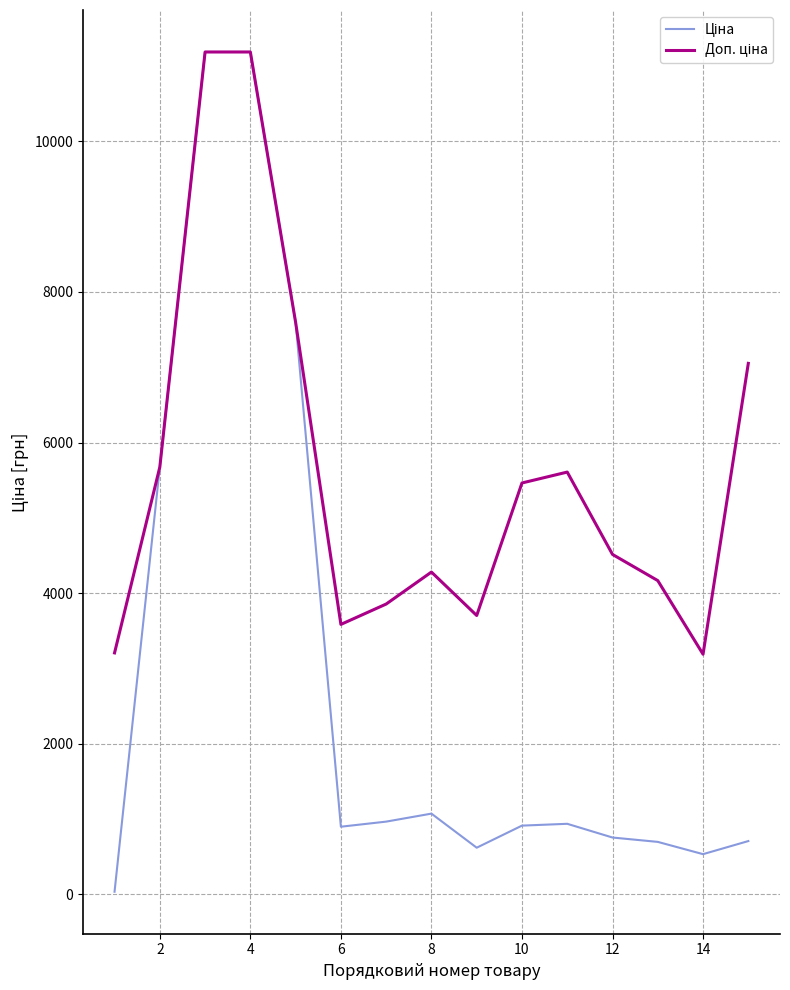

How many distinct data groups are displayed?

2